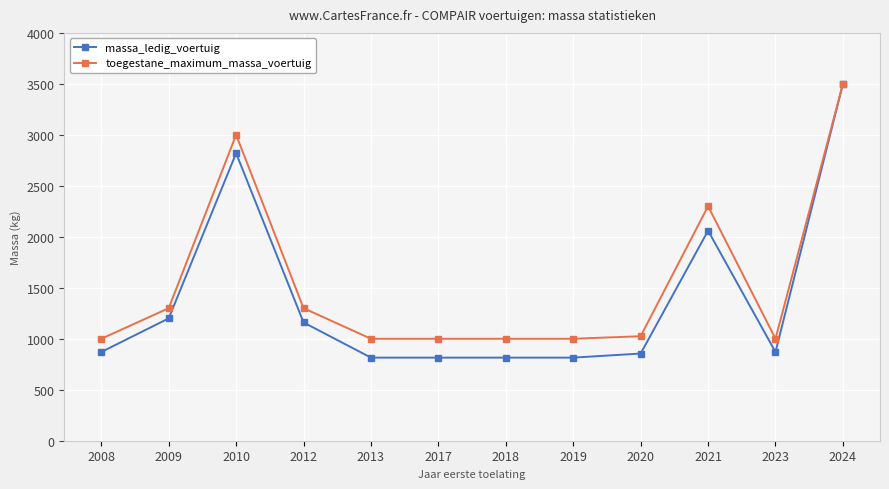

Rank the series at 2013 from lowest to highest value.

massa_ledig_voertuig, toegestane_maximum_massa_voertuig